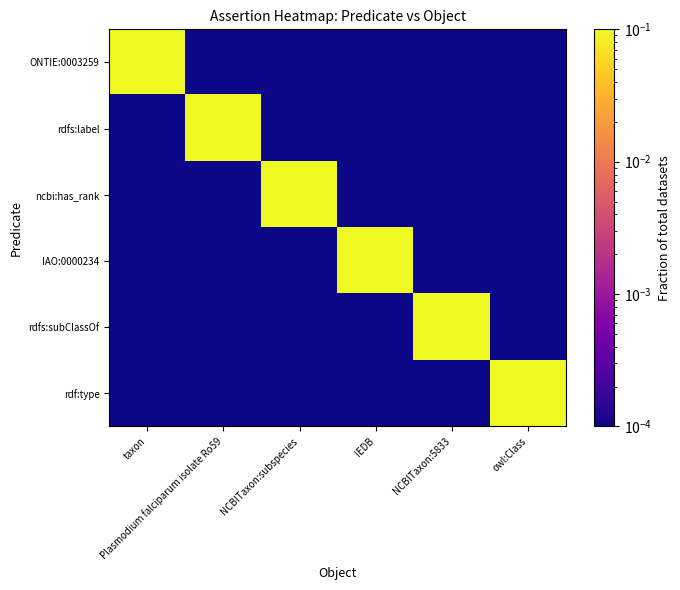

Reading right to left, transcribe all the data shown in this chart.

ONTIE:0003259: owl:Class=0.0	NCBITaxon:5833=0.0	IEDB=0.0	NCBITaxon:subspecies=0.0	Plasmodium falciparum isolate Ro59=0.0	taxon=1.0
rdfs:label: owl:Class=0.0	NCBITaxon:5833=0.0	IEDB=0.0	NCBITaxon:subspecies=0.0	Plasmodium falciparum isolate Ro59=1.0	taxon=0.0
ncbi:has_rank: owl:Class=0.0	NCBITaxon:5833=0.0	IEDB=0.0	NCBITaxon:subspecies=1.0	Plasmodium falciparum isolate Ro59=0.0	taxon=0.0
IAO:0000234: owl:Class=0.0	NCBITaxon:5833=0.0	IEDB=1.0	NCBITaxon:subspecies=0.0	Plasmodium falciparum isolate Ro59=0.0	taxon=0.0
rdfs:subClassOf: owl:Class=0.0	NCBITaxon:5833=1.0	IEDB=0.0	NCBITaxon:subspecies=0.0	Plasmodium falciparum isolate Ro59=0.0	taxon=0.0
rdf:type: owl:Class=1.0	NCBITaxon:5833=0.0	IEDB=0.0	NCBITaxon:subspecies=0.0	Plasmodium falciparum isolate Ro59=0.0	taxon=0.0